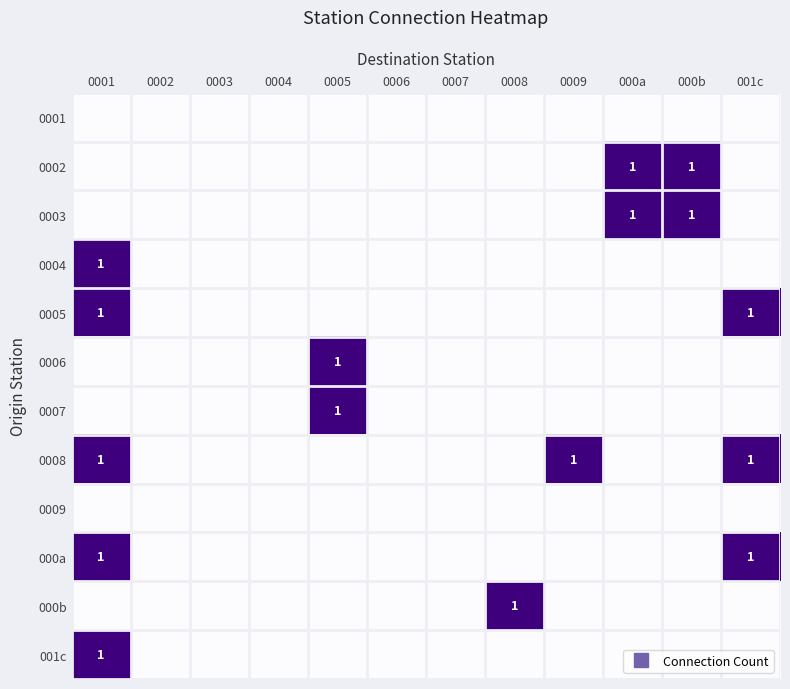

Is it true that 0005 equals 0 at 0003?

True